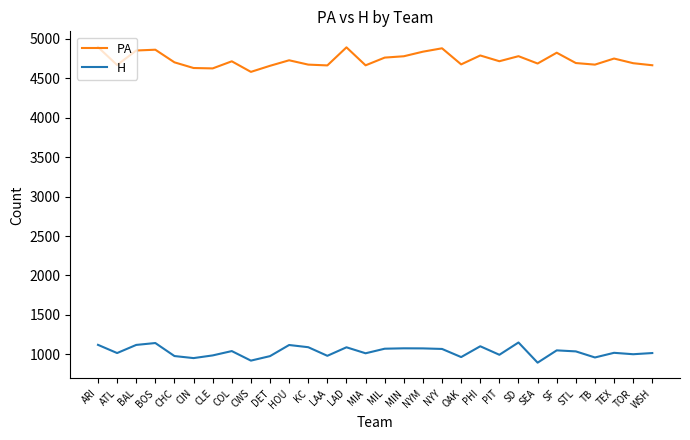

What is the greatest value displayed?

4895